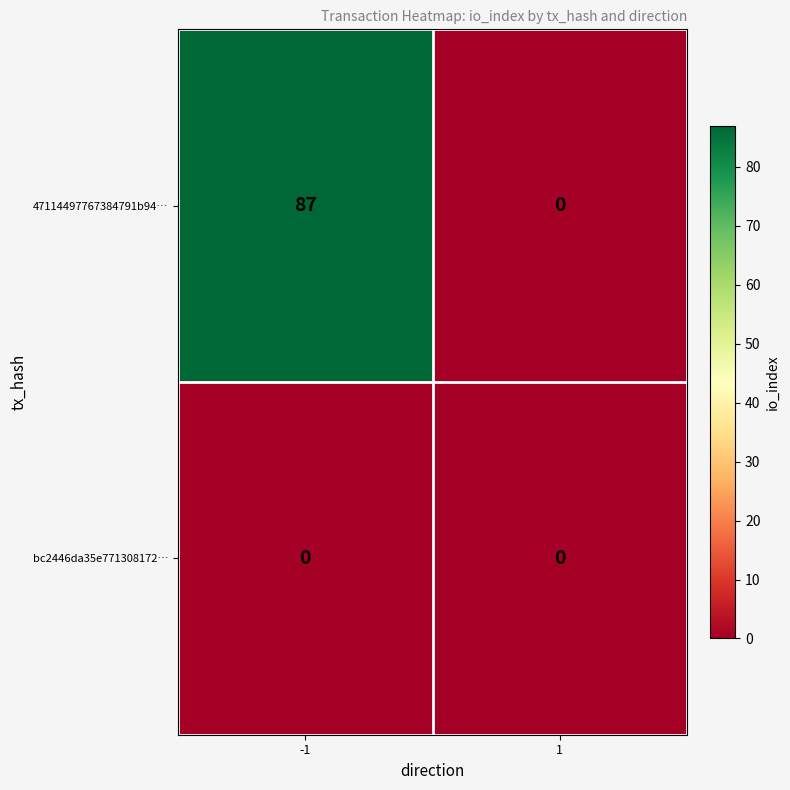

List the series in order of their peak value, highest first.

47114497767384791b94…, bc2446da35e771308172…